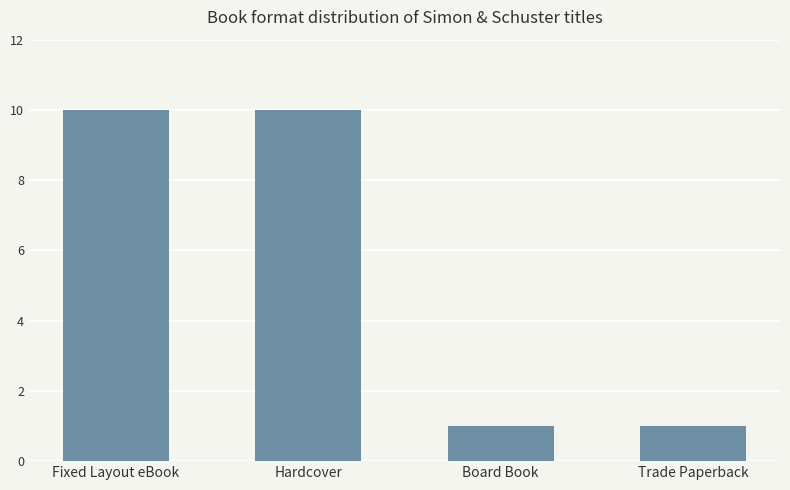

What is the label of the 4th bar from the left?

Trade Paperback